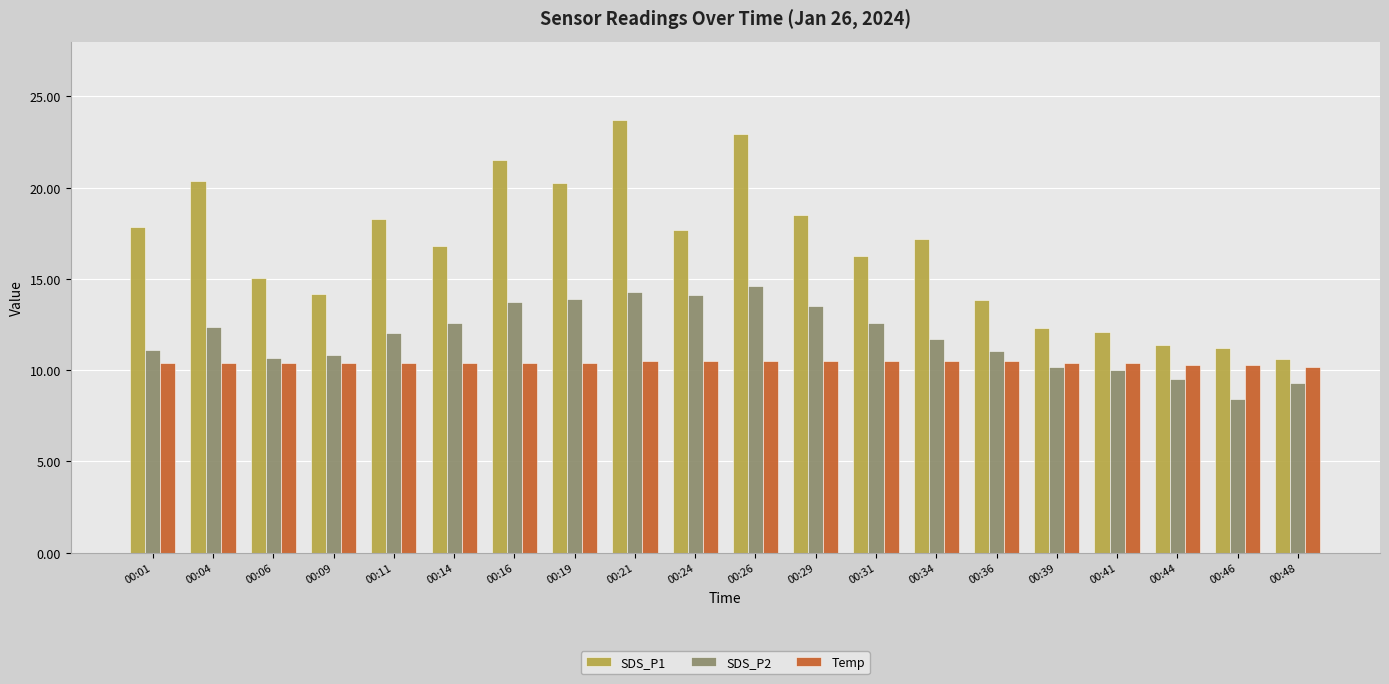

Rank the series by their maximum value, from highest to lowest.

SDS_P1, SDS_P2, Temp